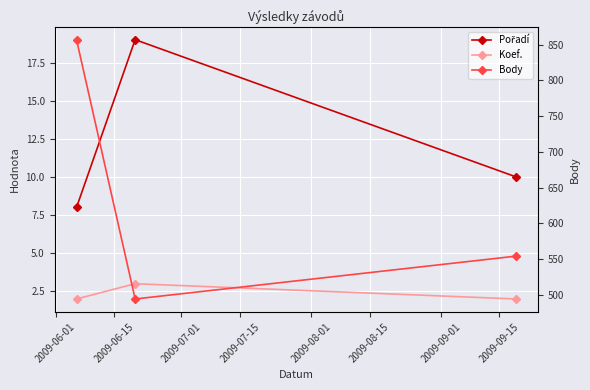

How many Pořadí values are between 8 and 19?

3